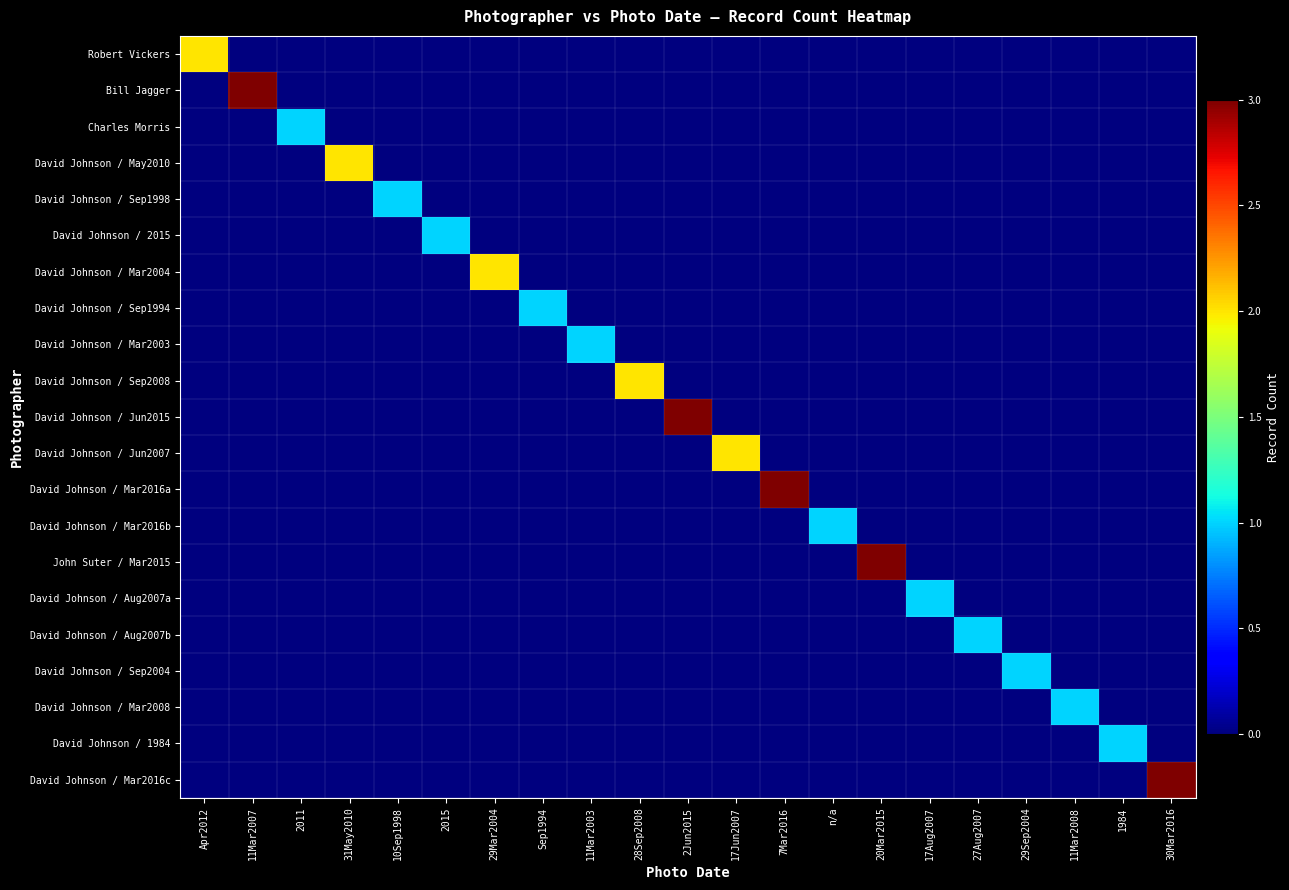

Which has a higher value, 2015 or 20Mar2015?

2015